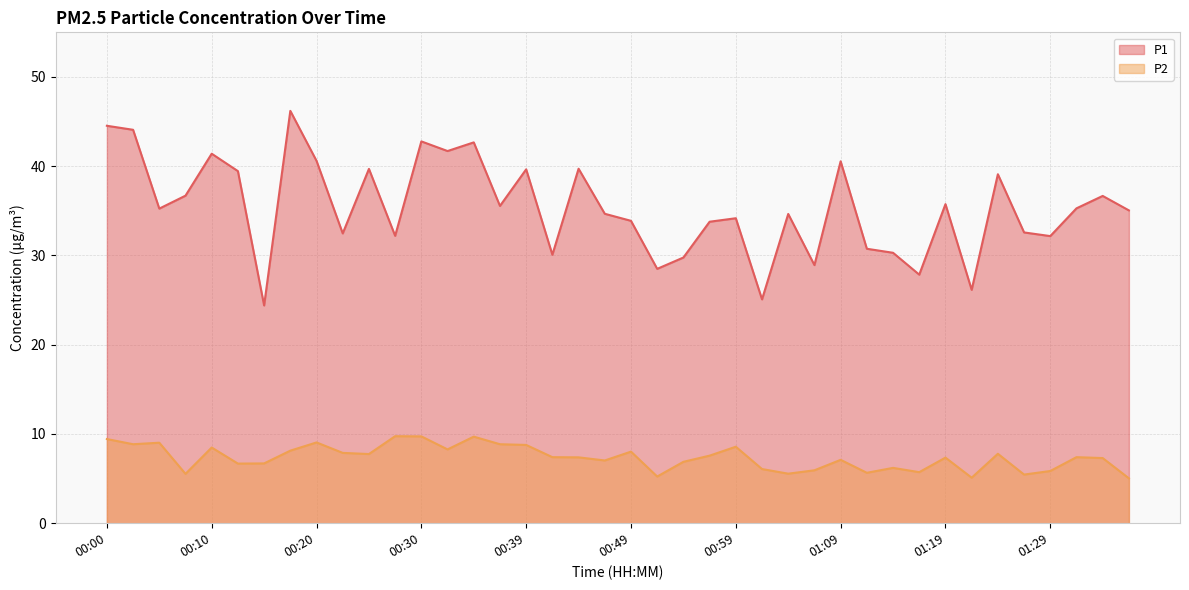

Is it true that P1 equals 57.4 at 00:25?

False